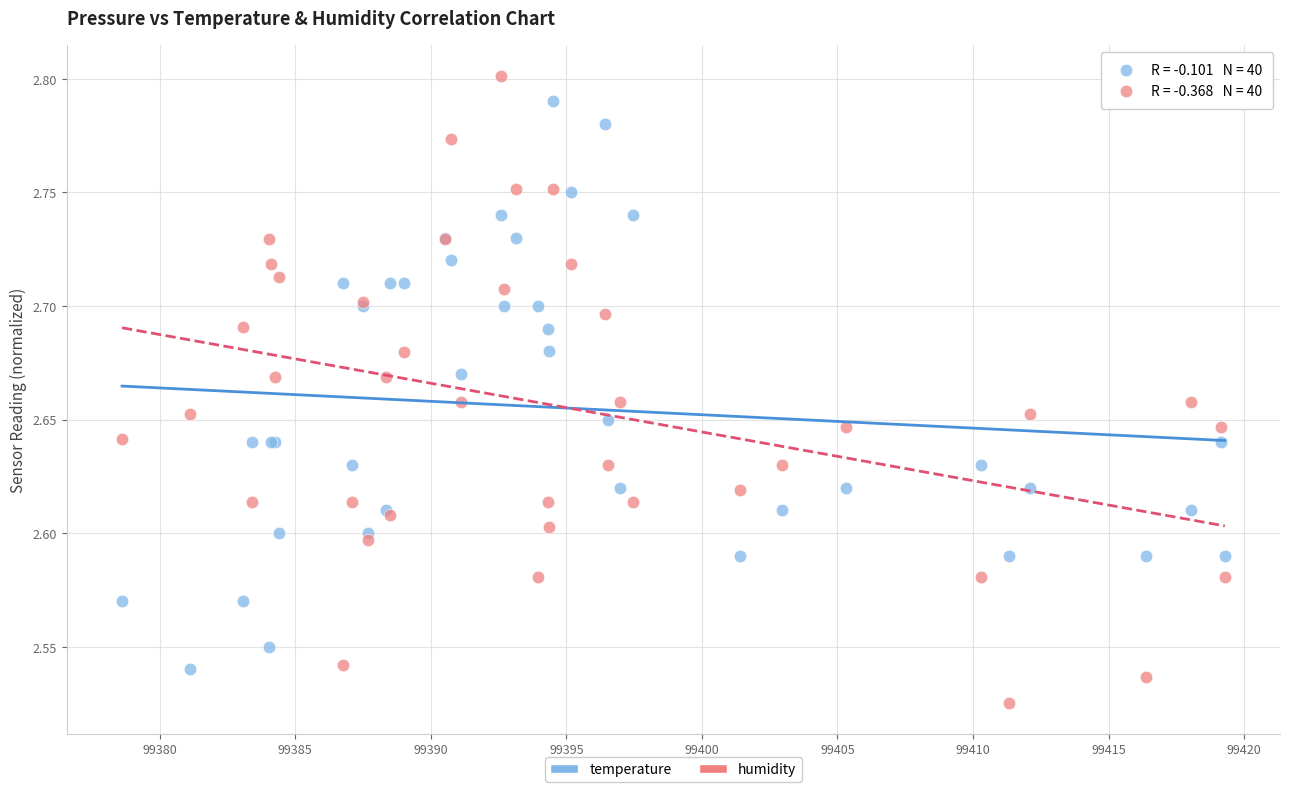

Which series reaches the maximum Y coordinate?

humidity